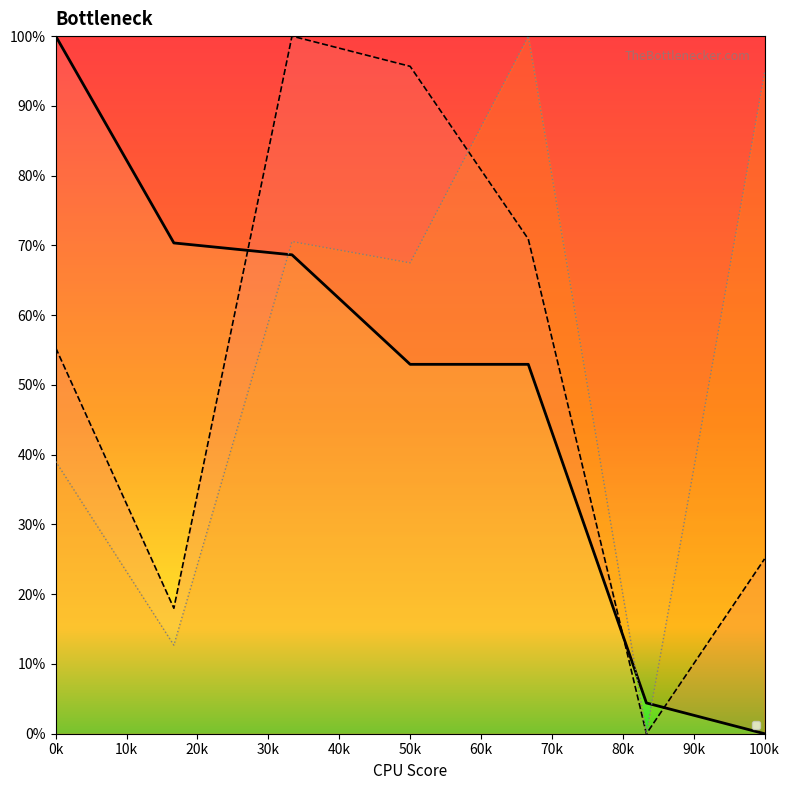

How many values in _source/name/0/origin/source are above zero?

6